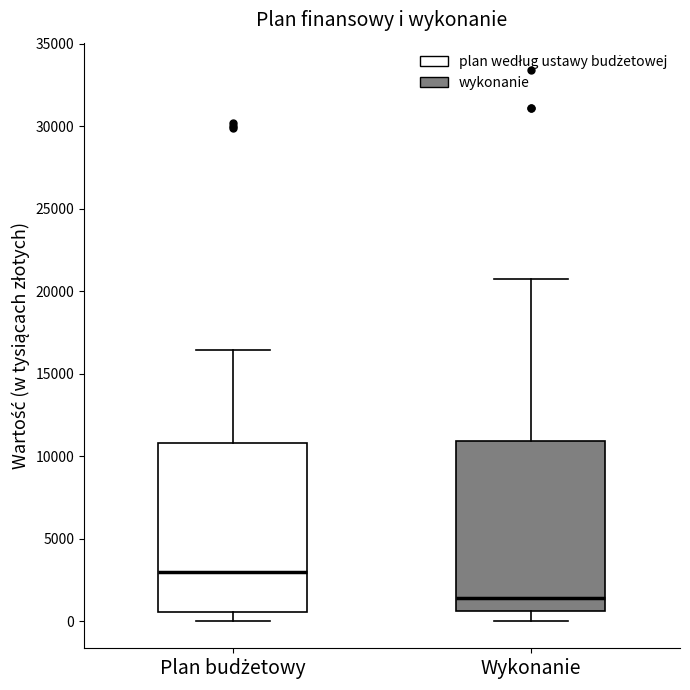

Which box has the lowest median line?

Wykonanie